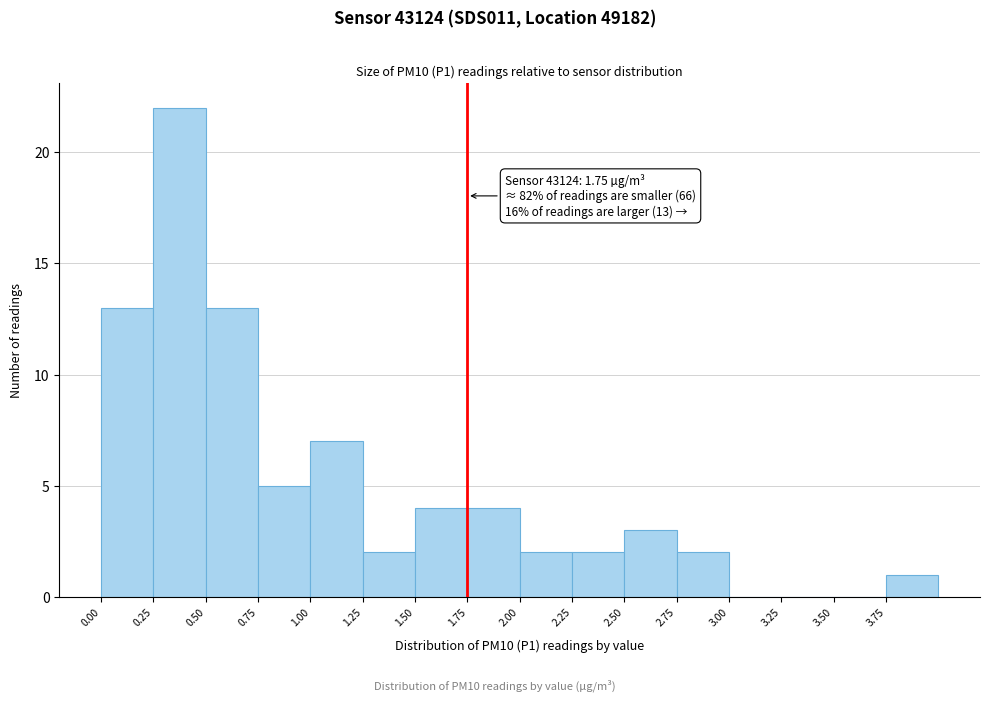

Which range on the x-axis has the tallest bar?

0.25 to 0.50